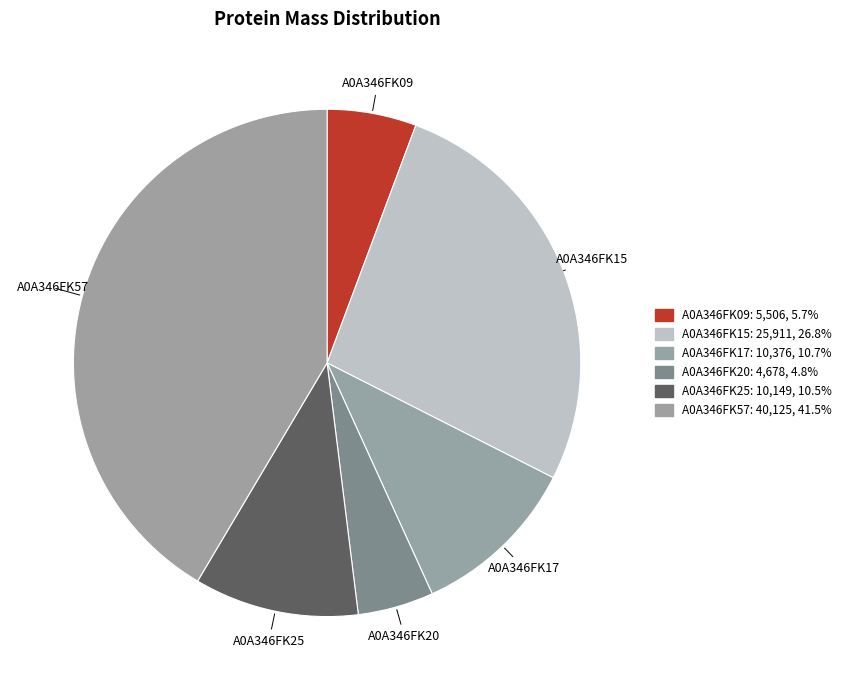

What is the ratio of the value at A0A346FK20 to the value at A0A346FK09?

0.8